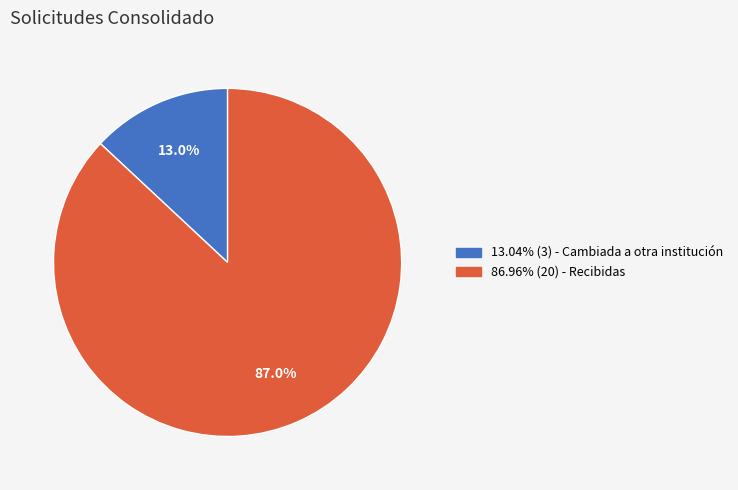

Does any single category account for the majority?

Yes